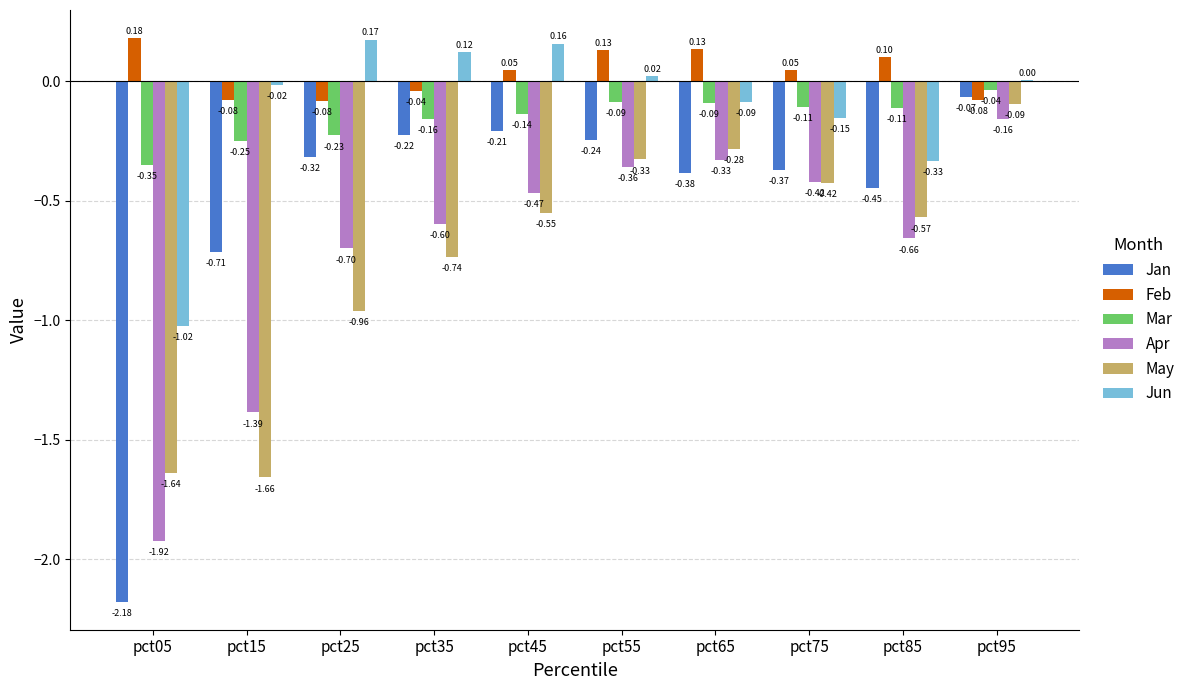

What is the sum of the May values at pct25 and pct65?

-1.2